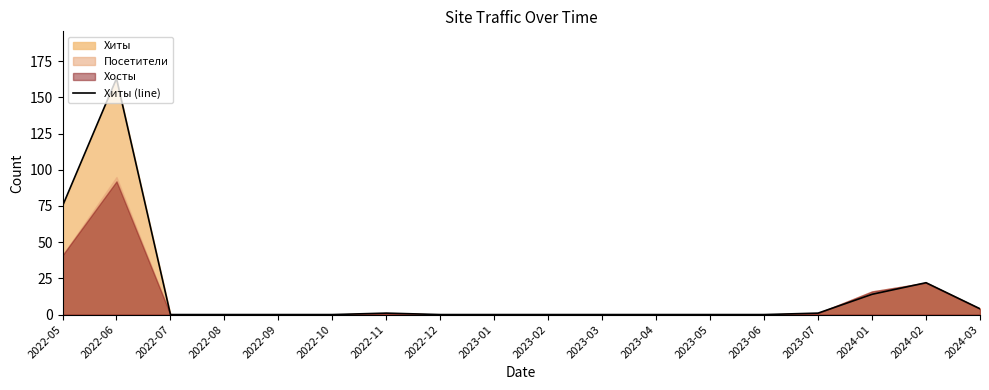

Reading left to right, list all the values displayed in this chart.

2022-05=75	2022-06=163	2022-07=0	2022-08=0	2022-09=0	2022-10=0	2022-11=1	2022-12=0	2023-01=0	2023-02=0	2023-03=0	2023-04=0	2023-05=0	2023-06=0	2023-07=1	2024-01=14	2024-02=22	2024-03=4